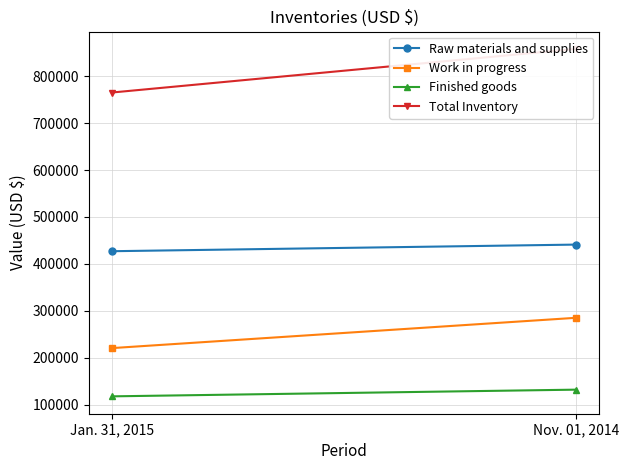

What position from the left is Jan. 31, 2015?

1